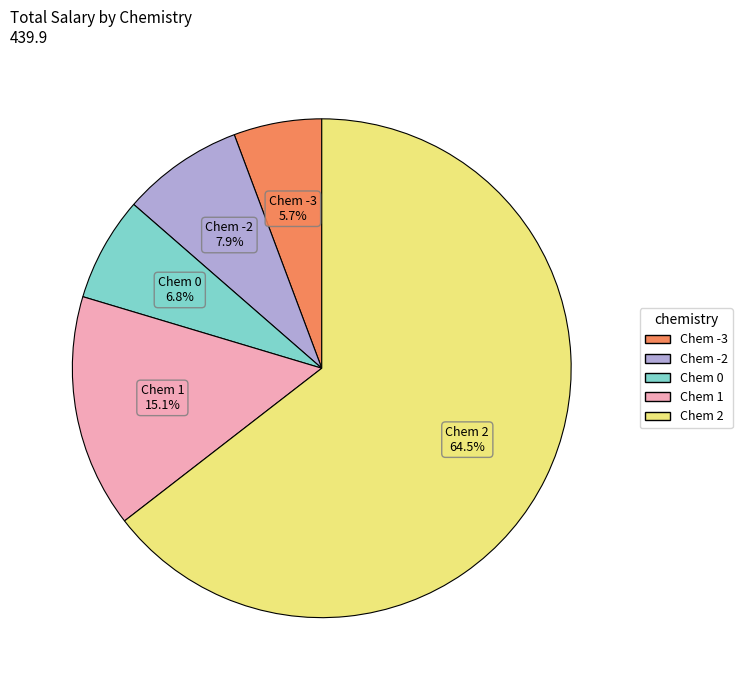

Is there a majority slice in this chart?

Yes